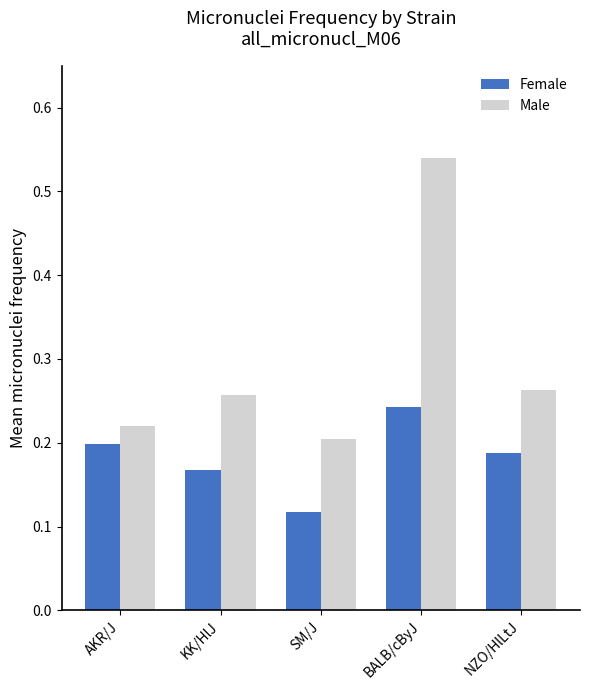

How many Male values are between 0 and 1?

5